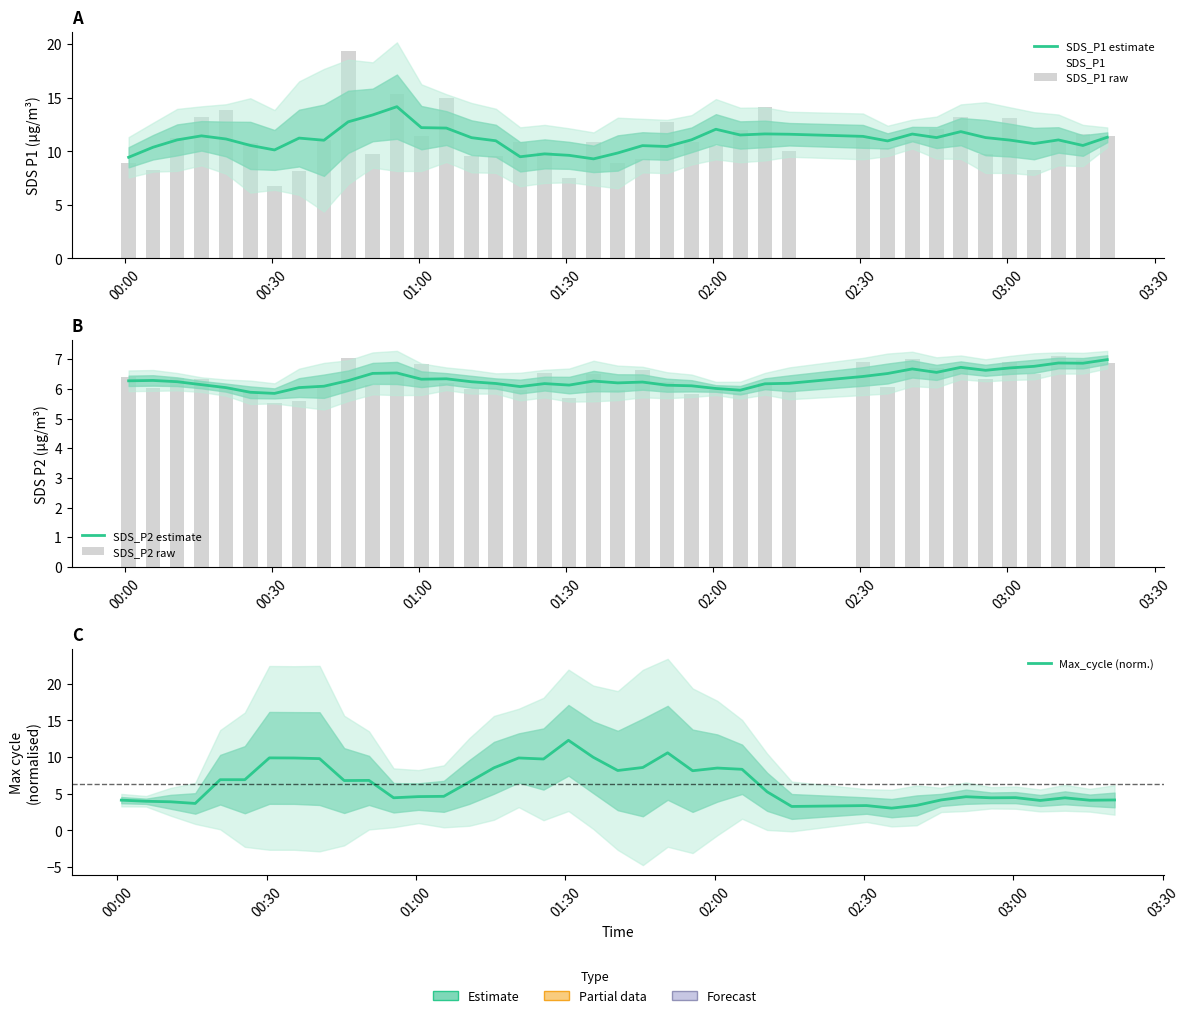

At how many categories does at least one series exceed 18?

1